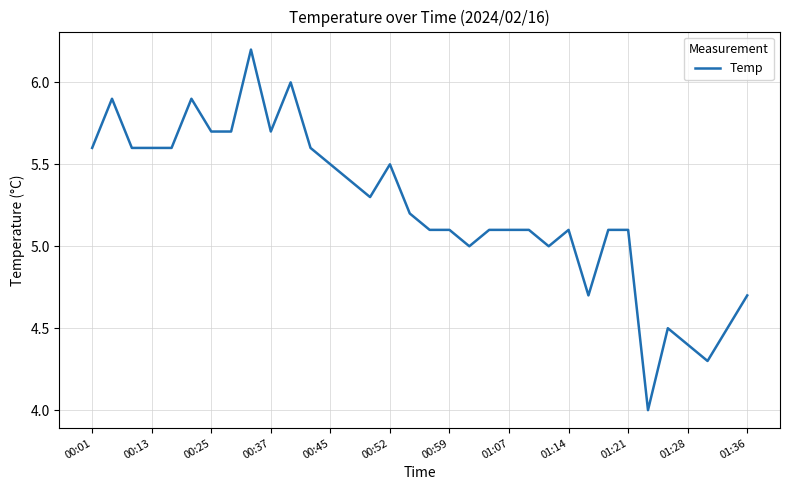

What is the maximum value shown in the chart?

6.2